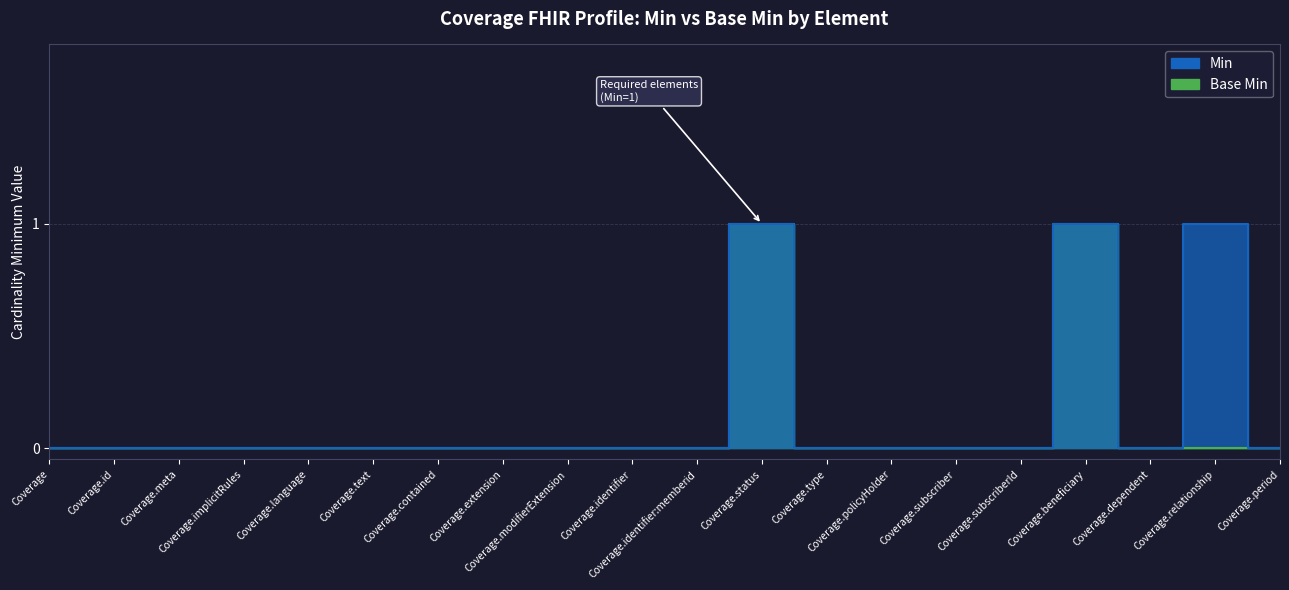

Which series has the largest total across all categories?

Min